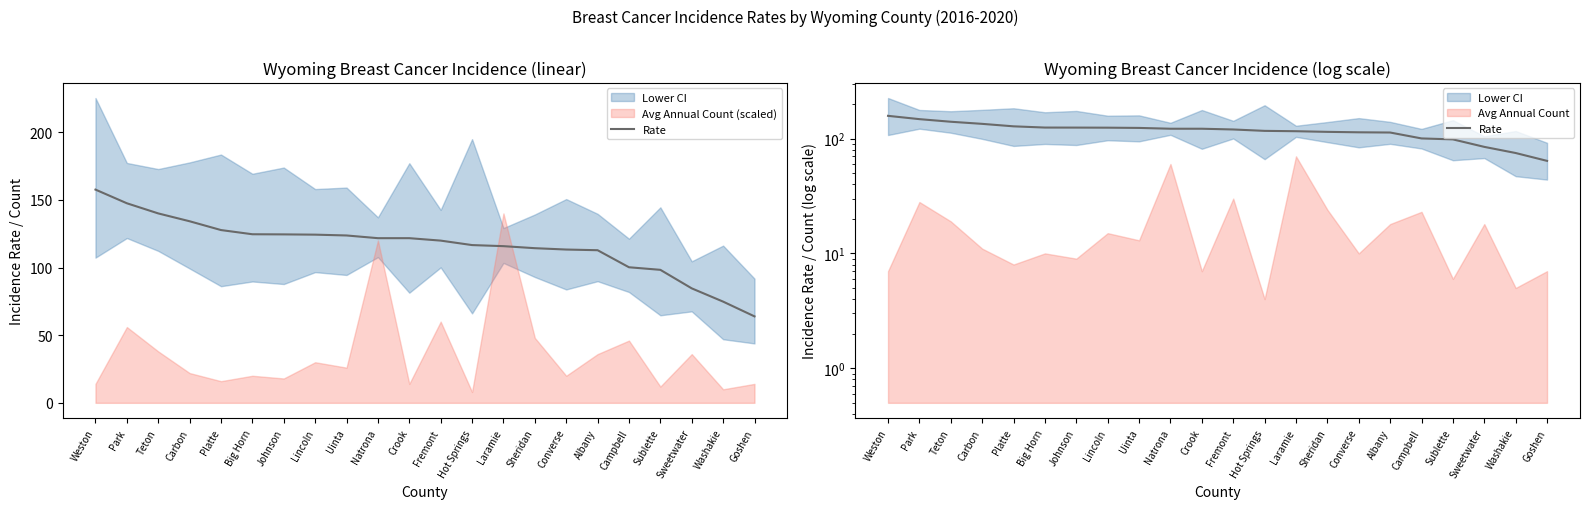

Rank the categories by value from highest to lowest.

Weston, Park, Teton, Carbon, Platte, Big Horn, Johnson, Lincoln, Uinta, Natrona, Crook, Fremont, Hot Springs, Laramie, Sheridan, Converse, Albany, Campbell, Sublette, Sweetwater, Washakie, Goshen